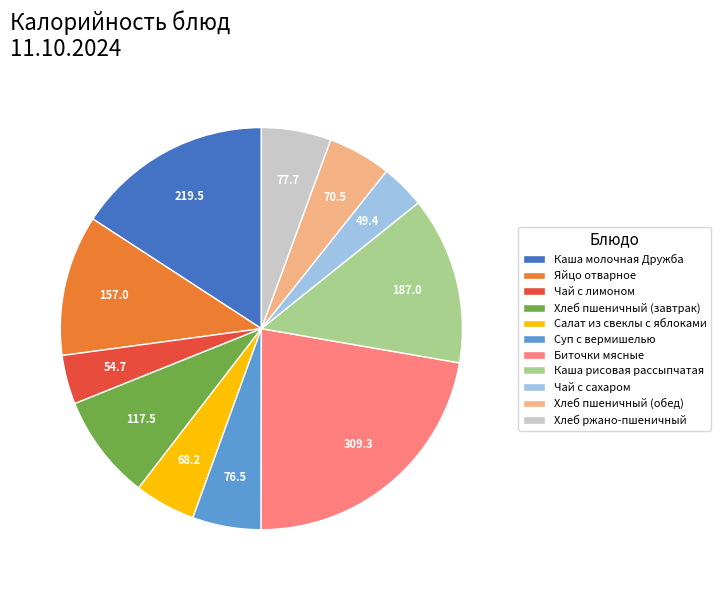

Do Салат из свеклы с яблоками and Яйцо отварное together represent more than half of the pie?

No